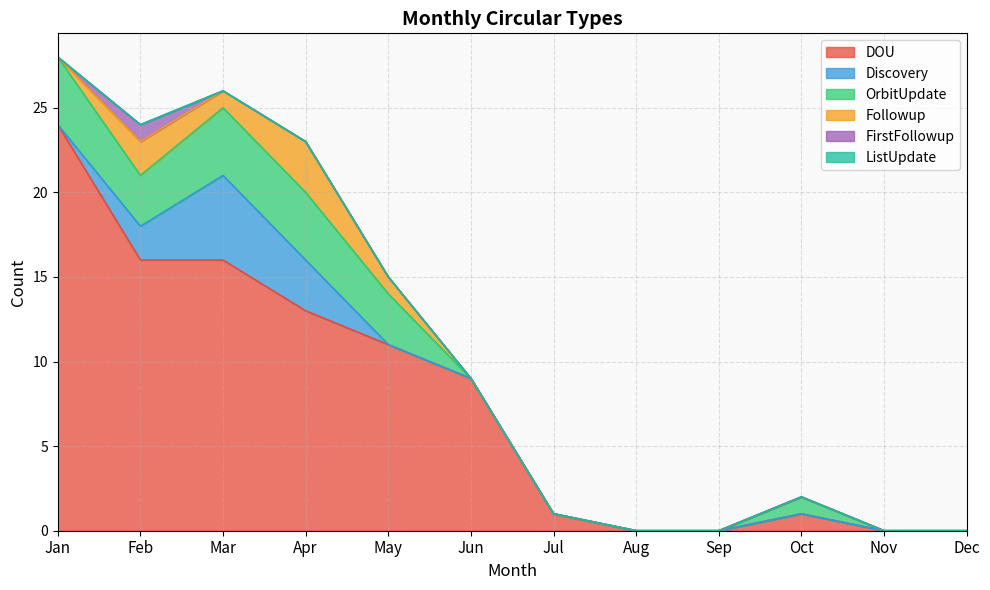

True or false: DOU has more than 1 interior local peaks.

False